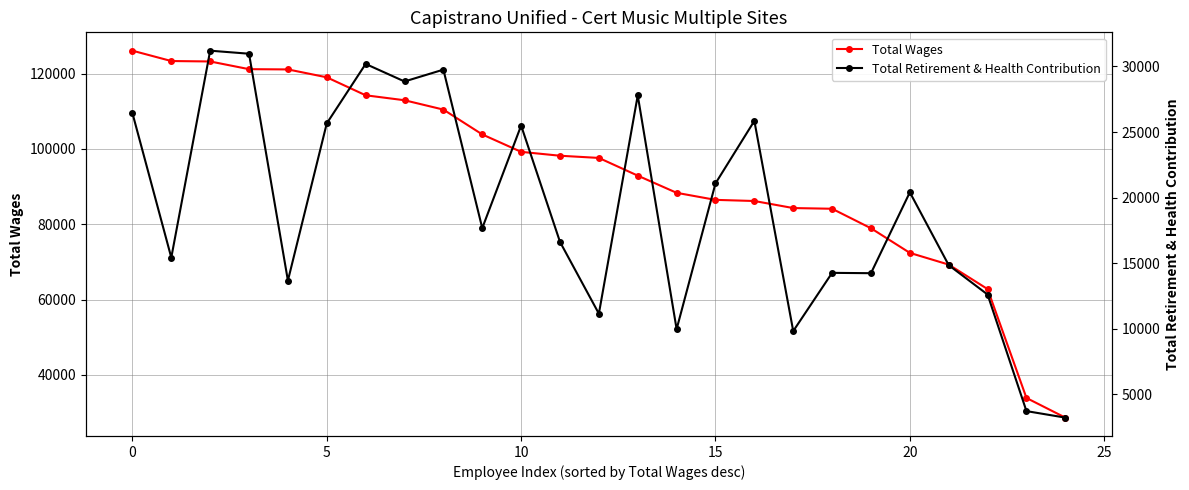

What is the maximum value for Total Wages?

126124